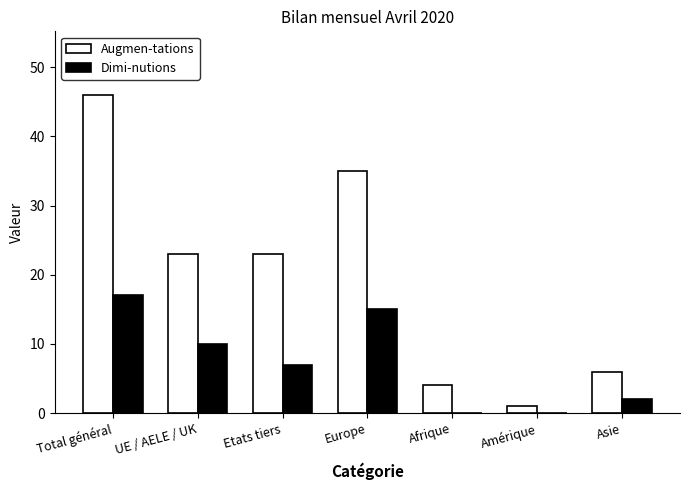

Which series has the largest range (max minus min)?

Augmen-tations